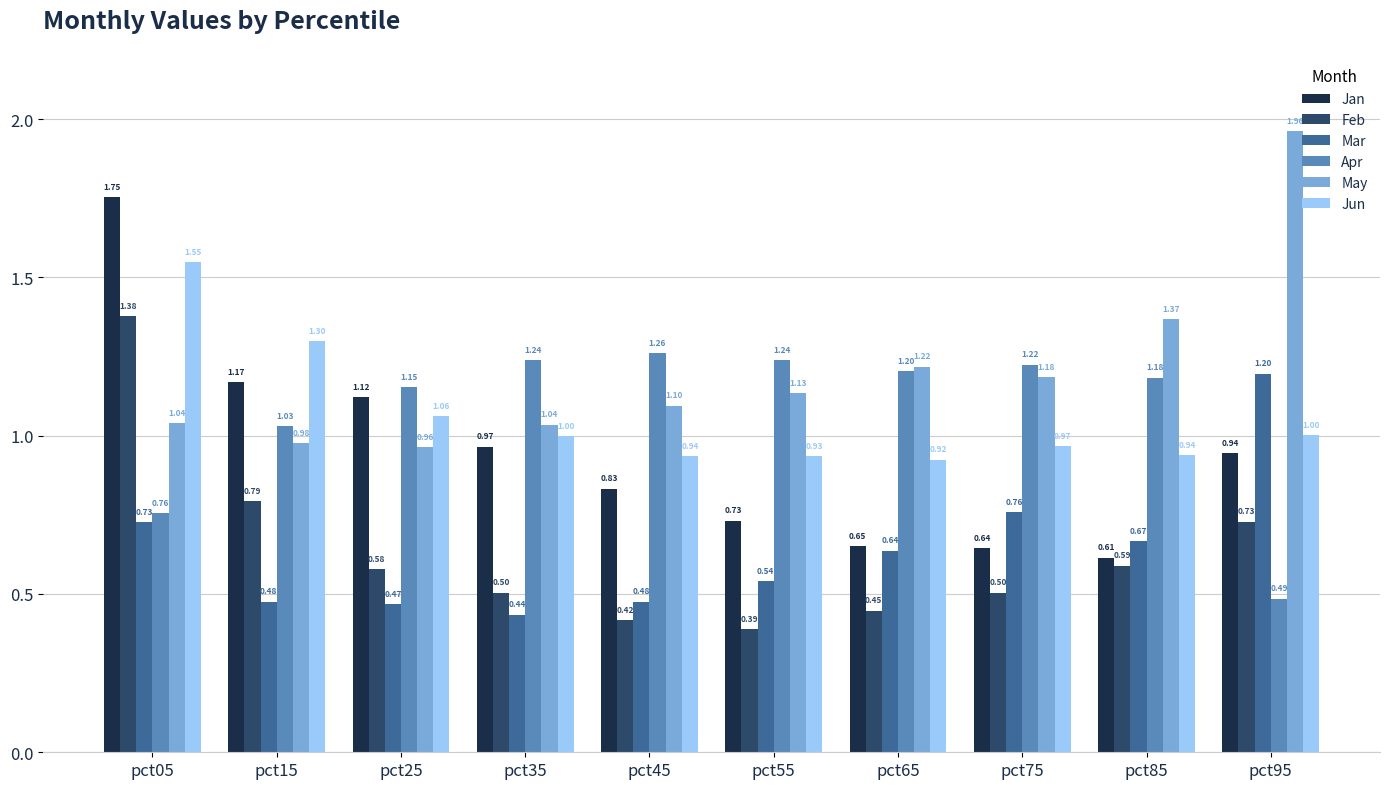

What is the difference between the Apr values at pct05 and pct35?

0.5